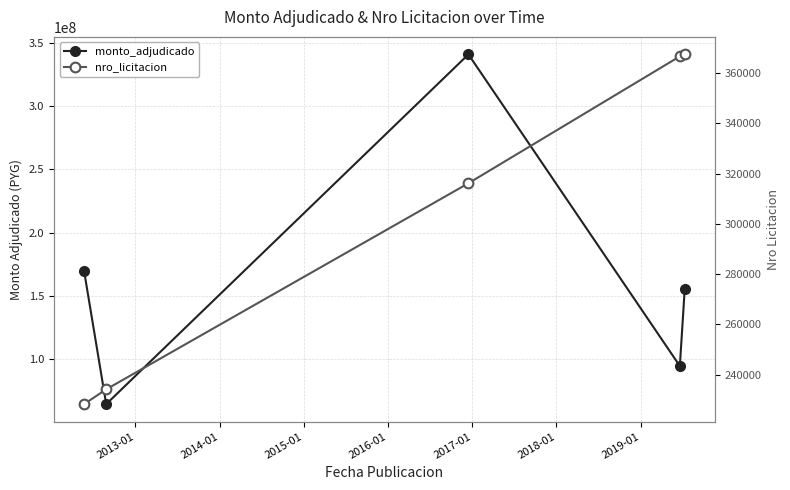

What is the sum of all monto_adjudicado values?

824350498